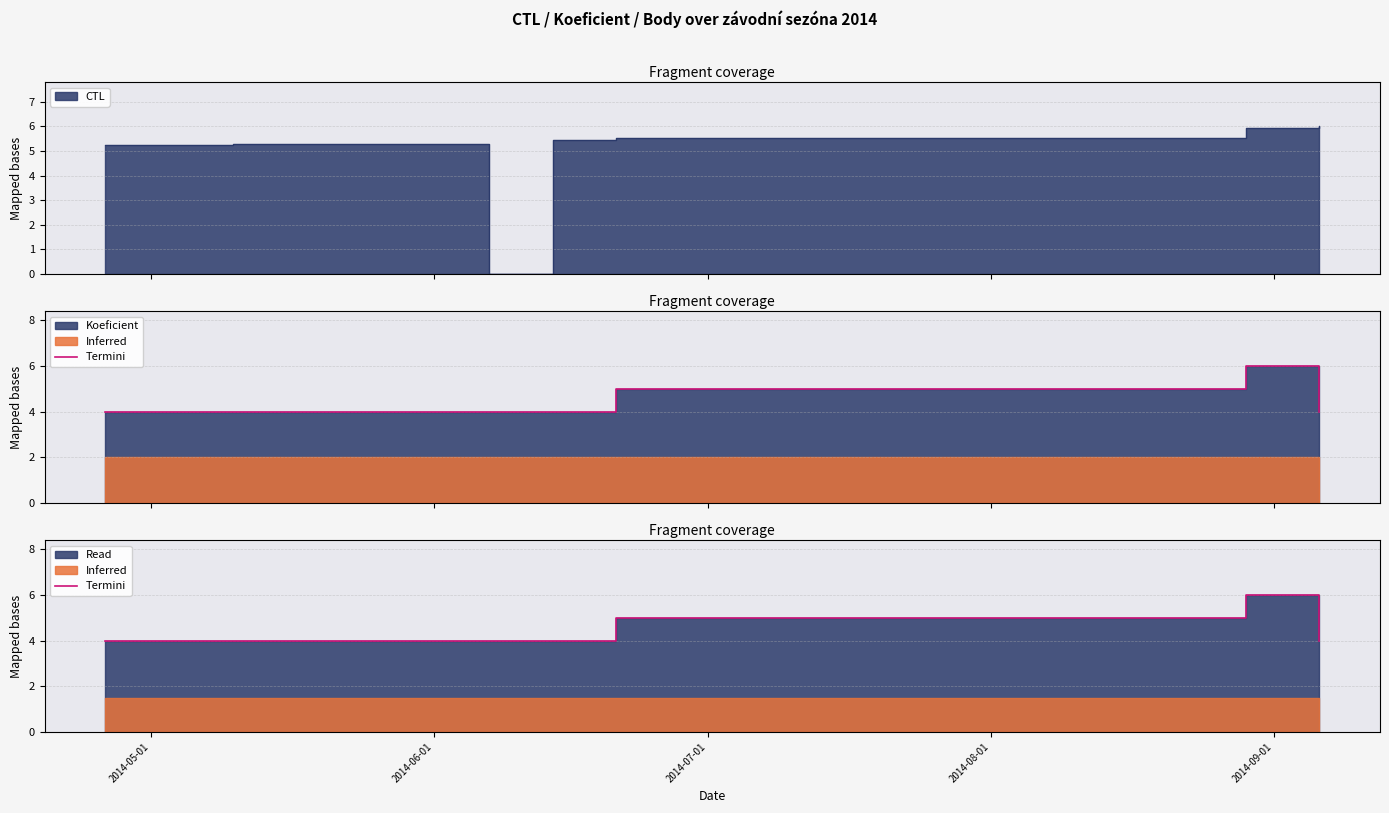

Does the chart have visible grid lines?

Yes